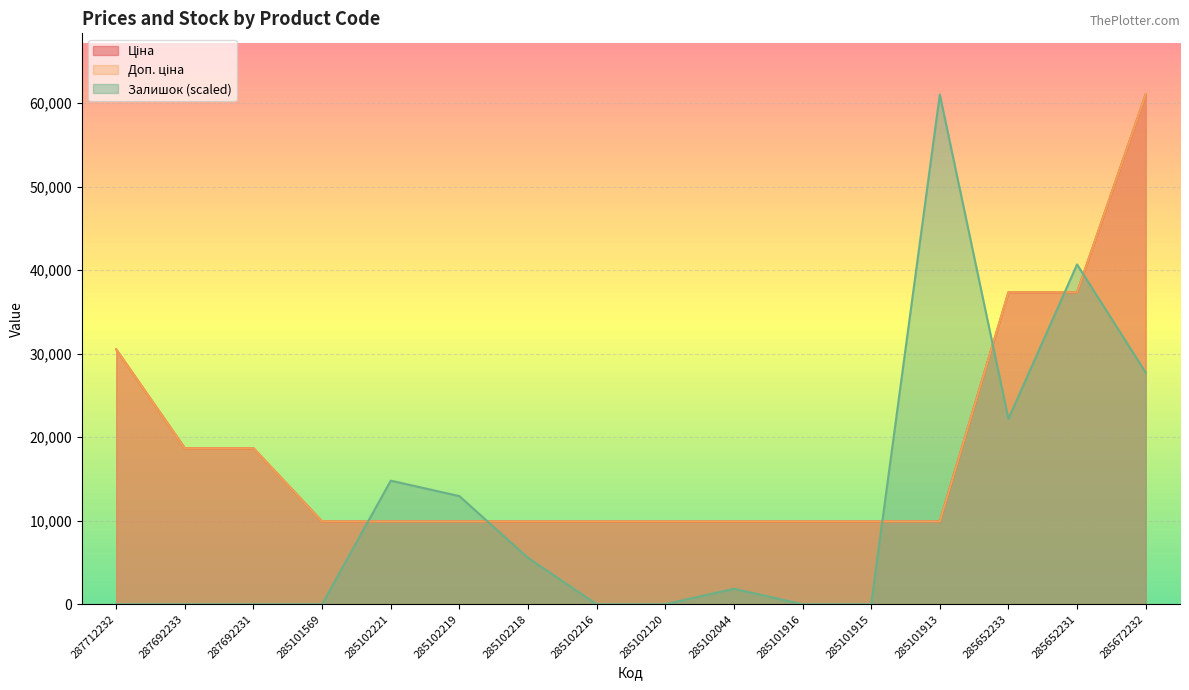

Which has a higher value, 287692233 or 285102218?

287692233